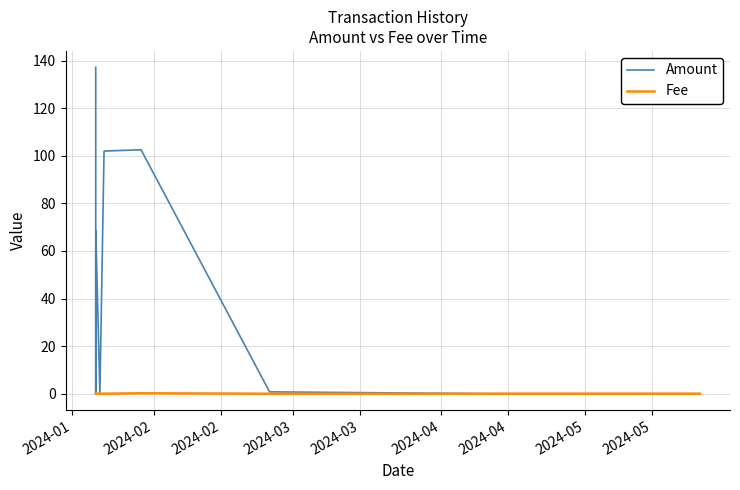

What is the maximum value for Fee?

0.2